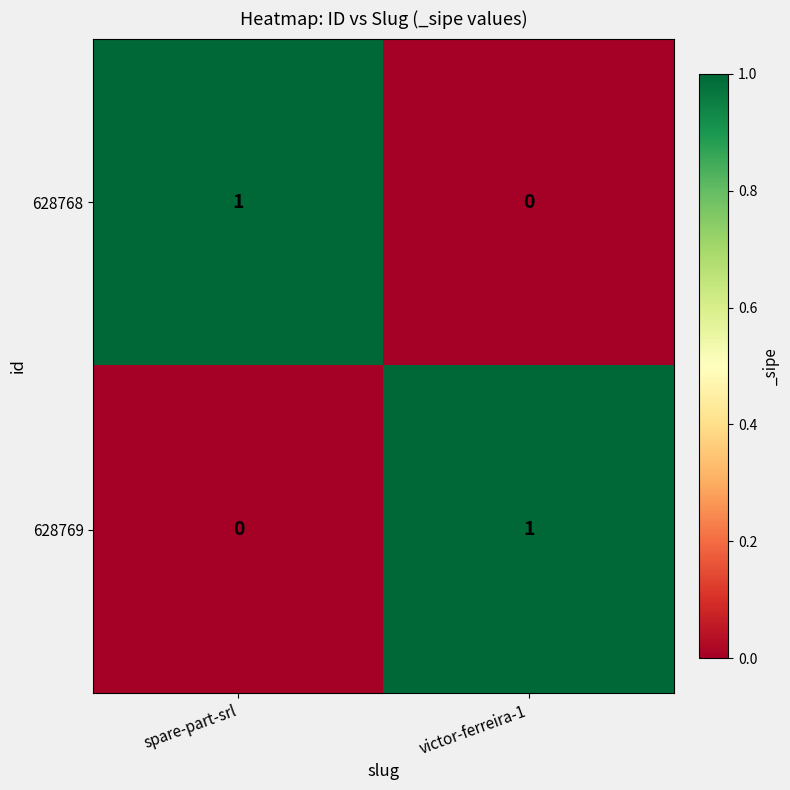

At victor-ferreira-1, list the series in order from smallest to largest.

628768, 628769